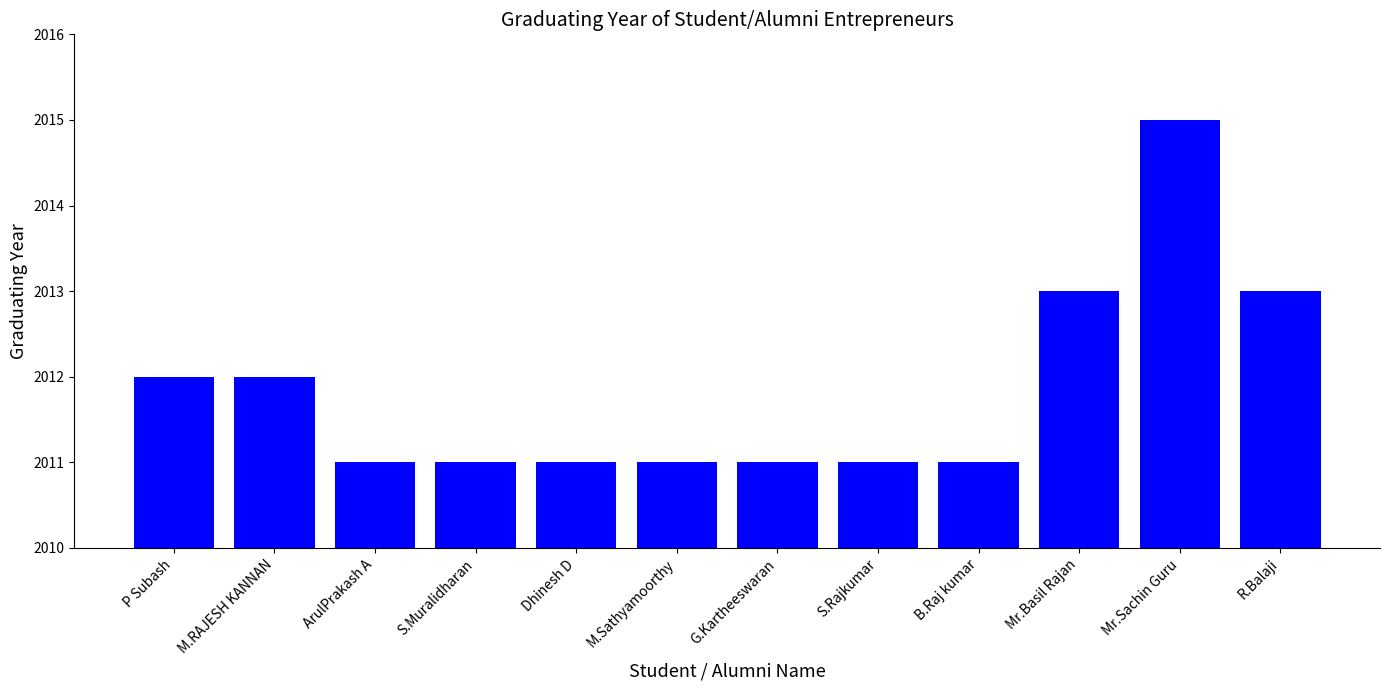

Reading right to left, what are all the values shown in this chart?

2013	2015	2013	2011	2011	2011	2011	2011	2011	2011	2012	2012